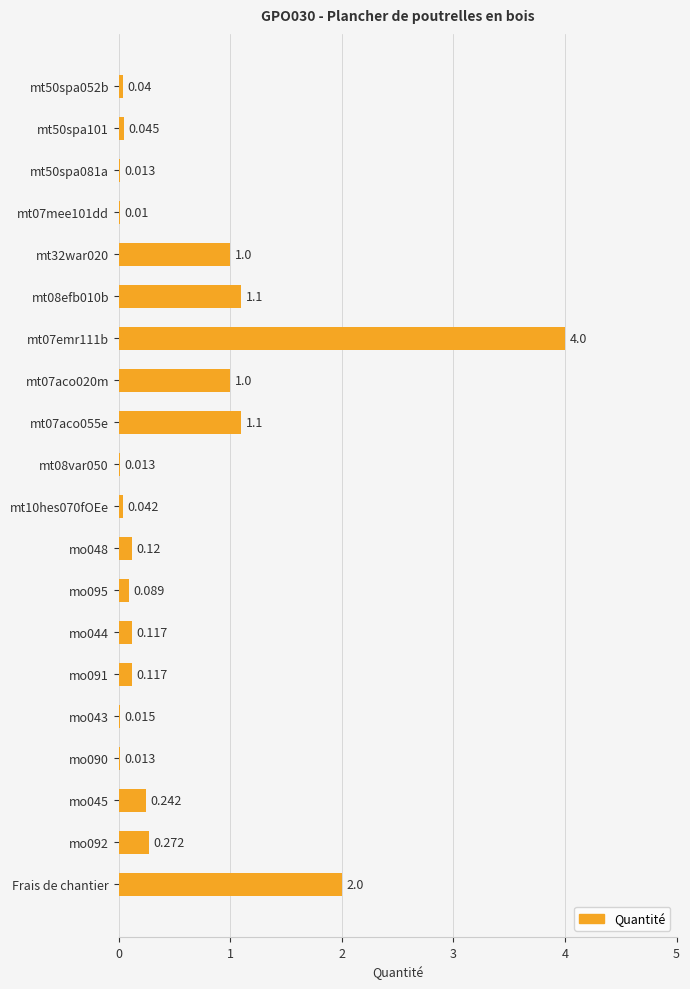

At which label is the value closest to 2?

Frais de chantier